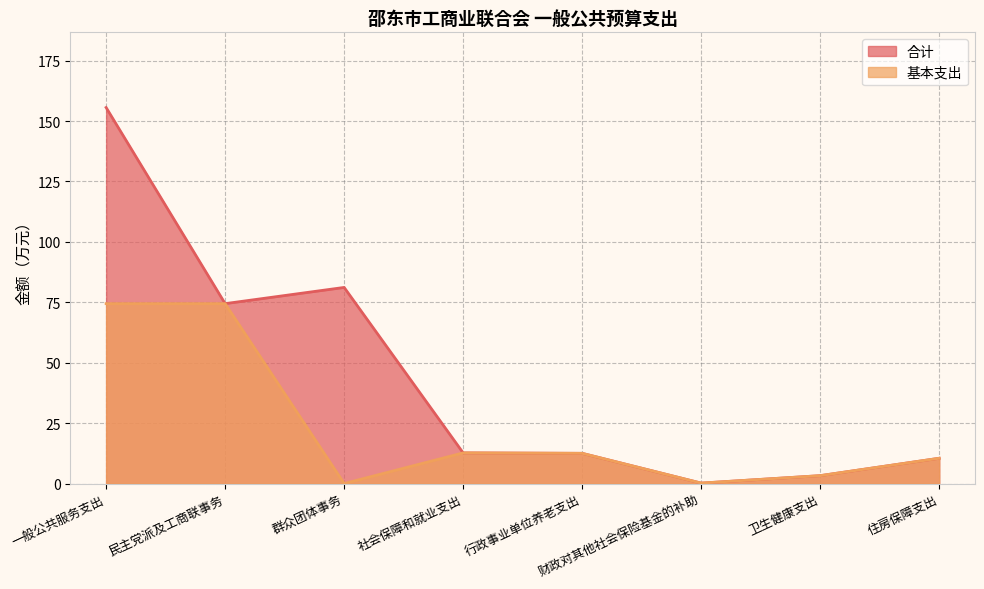

What are all the series names shown in the legend?

合计, 基本支出